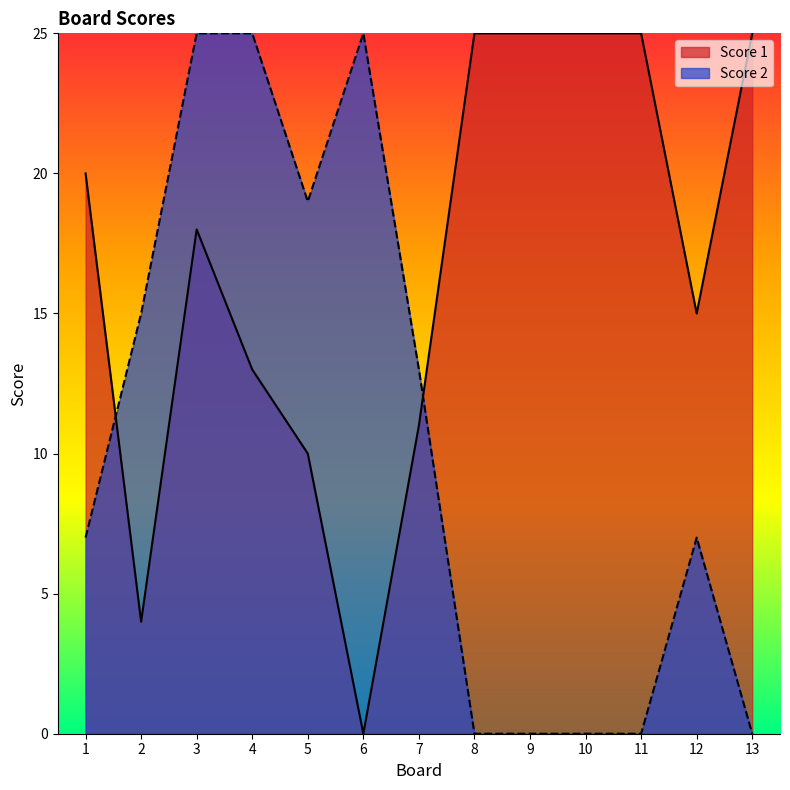

Reading left to right, extract all data points from this chart.

Score 1: 1=20	2=4	3=18	4=13	5=10	6=0	7=11	8=25	9=25	10=25	11=25	12=15	13=25
Score 2: 1=7	2=15	3=25	4=25	5=19	6=25	7=13	8=0	9=0	10=0	11=0	12=7	13=0